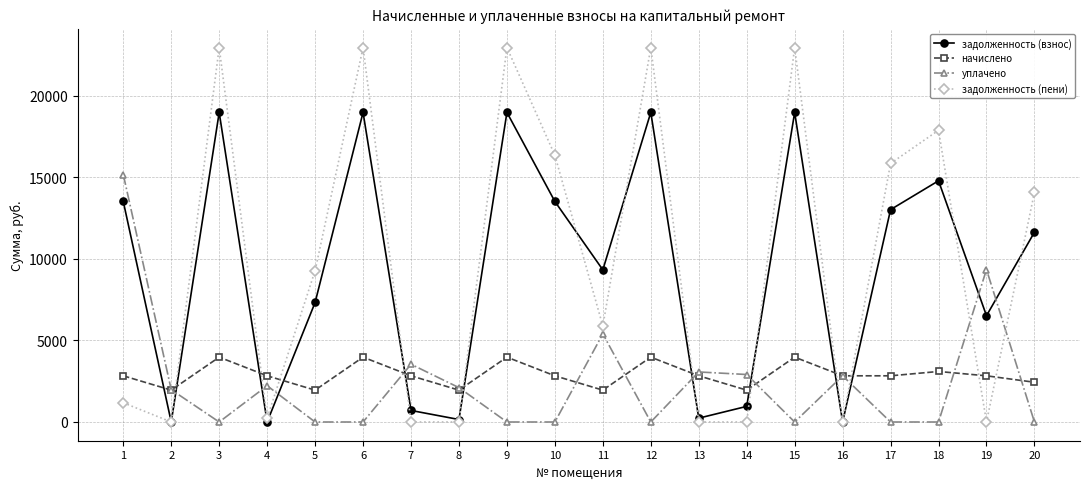

The value of задолженность (пени) at 7 is 7581.4. True or false?

False